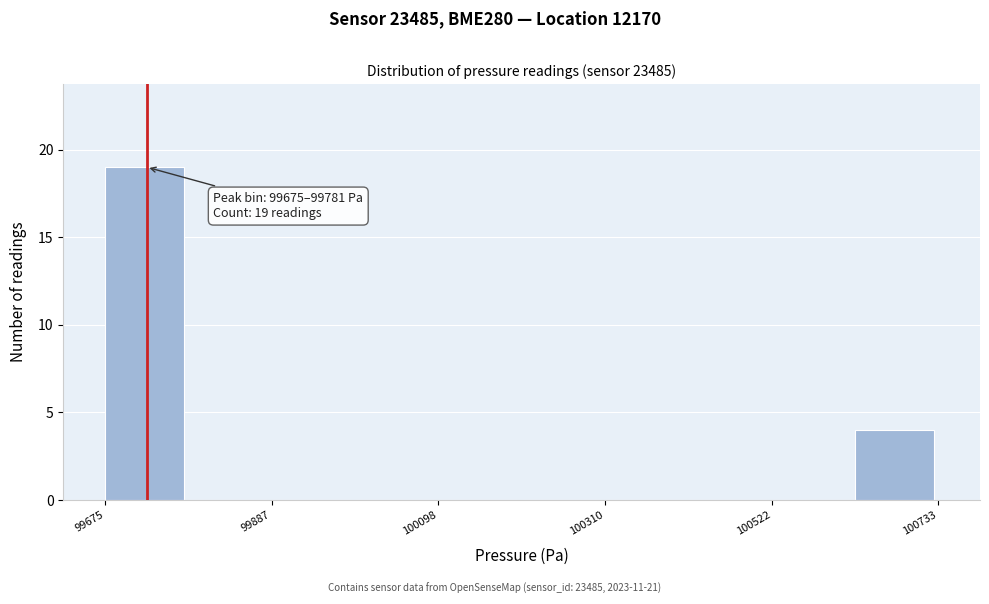

Read against the x-axis, roughly where is the centre of the tallest bar?

99750